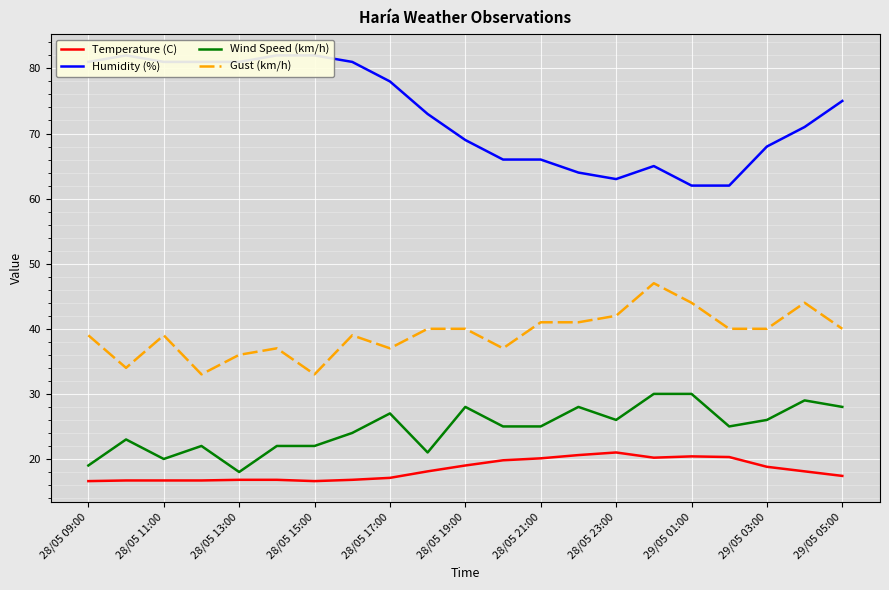

The Temperature (C) series shows 21.0 at 28/05 23:00. True or false?

True